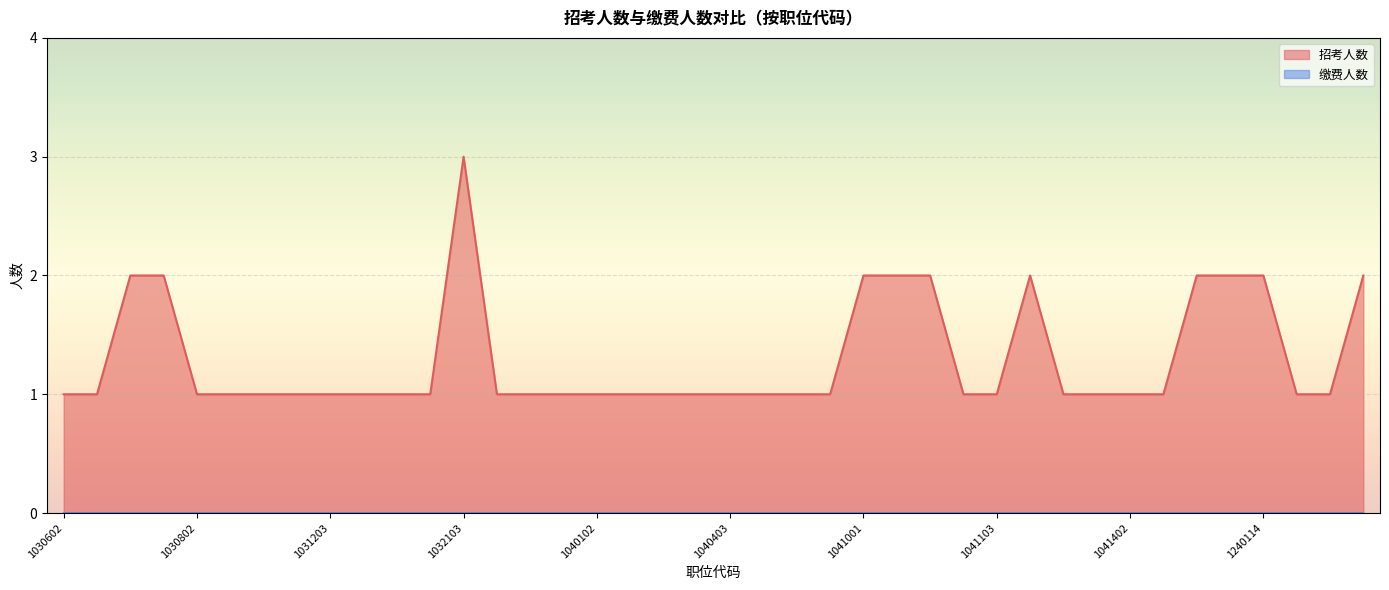

List the labels in order of value, largest first.

1032103, 1030701, 1030702, 1041001, 1041002, 1041003, 1041201, 1041701, 1041702, 1240114, 2013301, 1030602, 1030603, 1030802, 1030803, 1031101, 1031102, 1031203, 1031301, 1031602, 1031801, 1032203, 1032301, 1040101, 1040102, 1040103, 1040104, 1040105, 1040403, 1040503, 1040701, 1040702, 1041005, 1041103, 1041301, 1041302, 1041402, 1041502, 1270101, 2010802